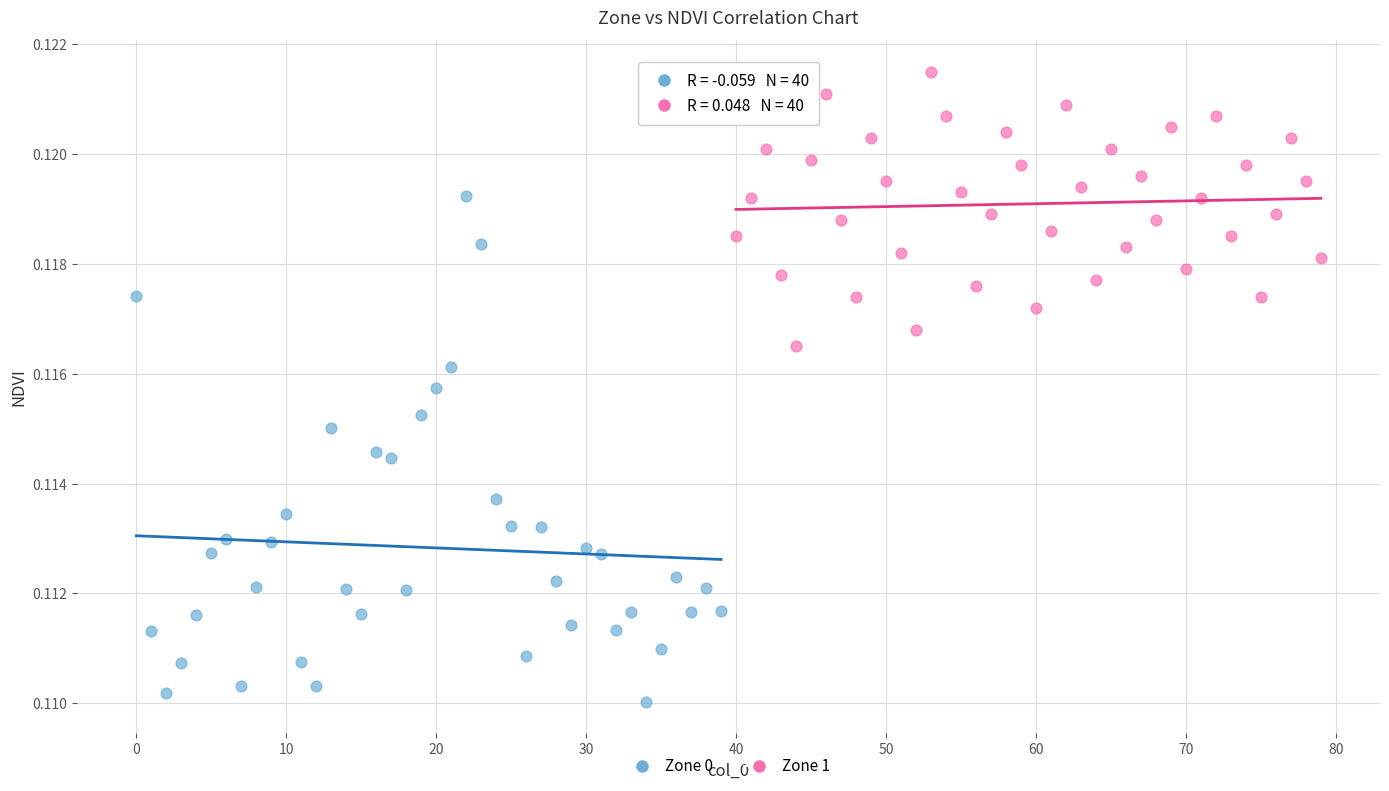

What are all the series names shown in the legend?

Zone 0, Zone 1